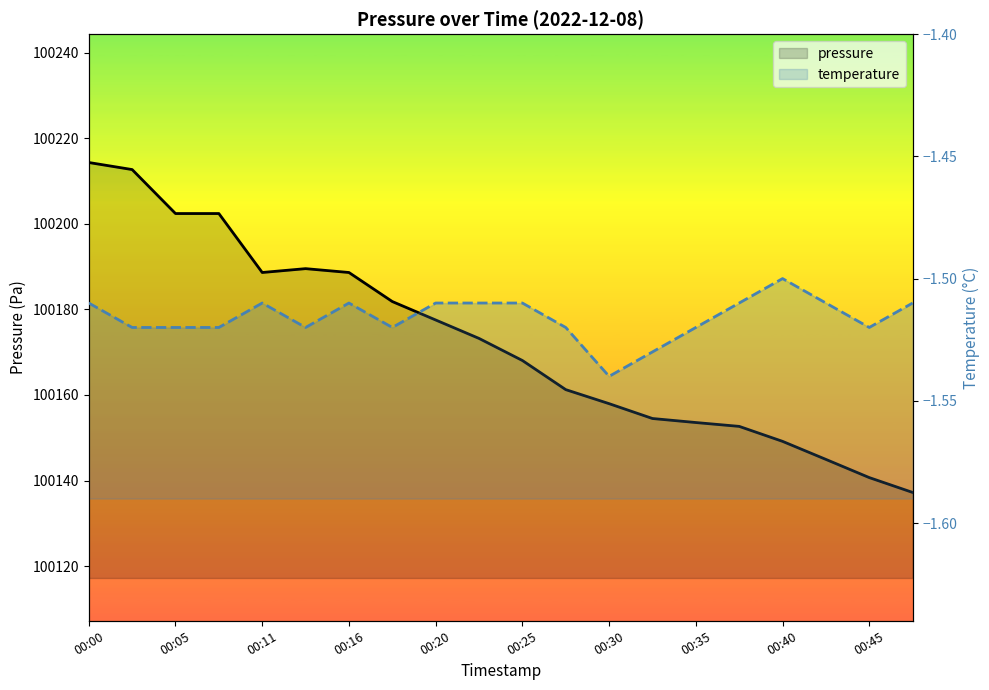

What are all the series names shown in the legend?

pressure, temperature